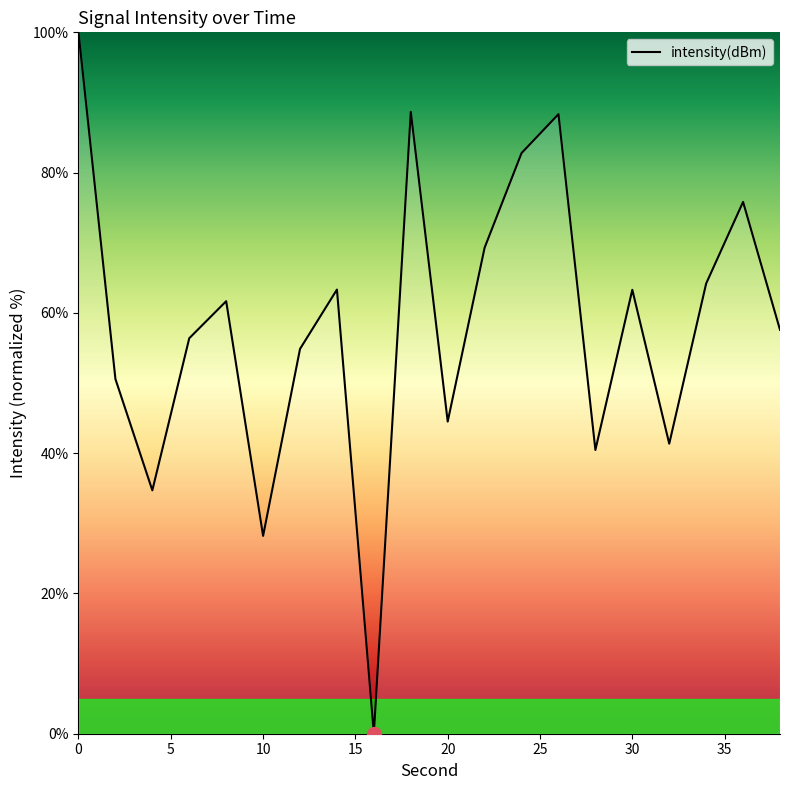

What is the maximum value shown in the chart?

100.0